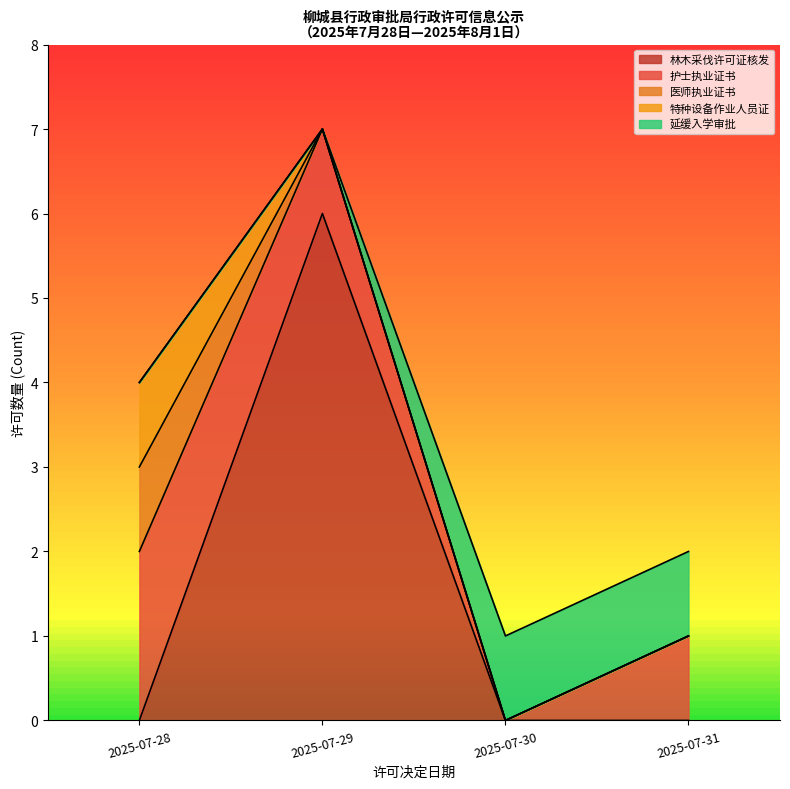

What is the approximate value of 林木采伐许可证核发 at 2025-07-28?

0